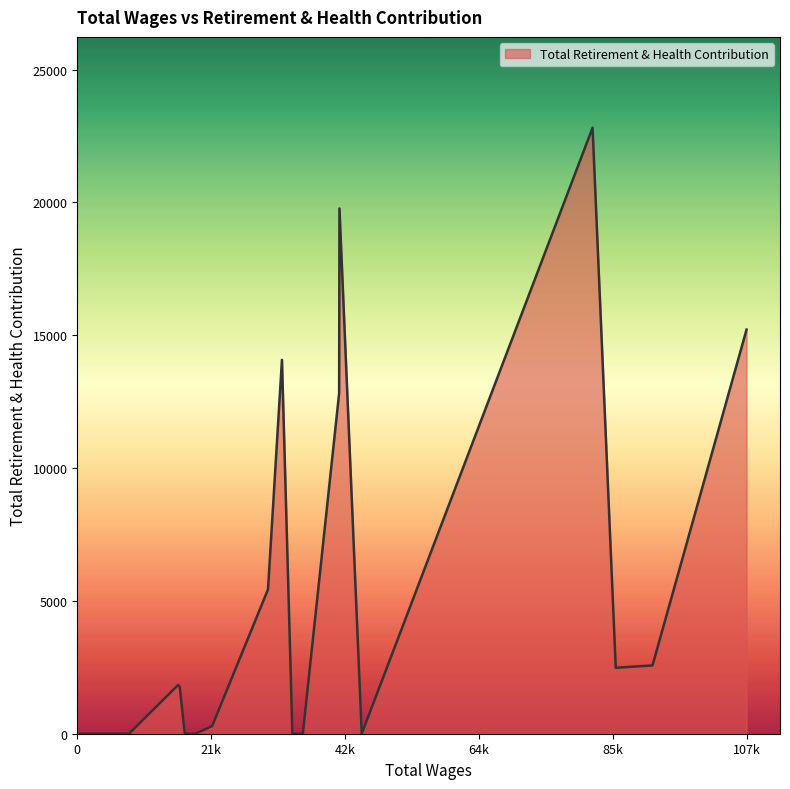

What is the greatest value displayed?

22809